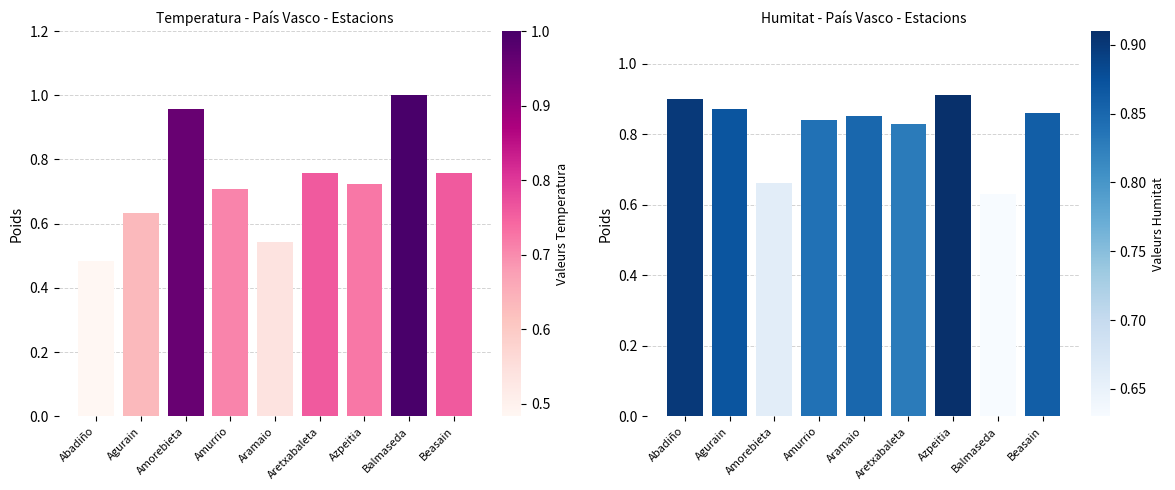

What is the minimum value for Humitat (%)?

0.6